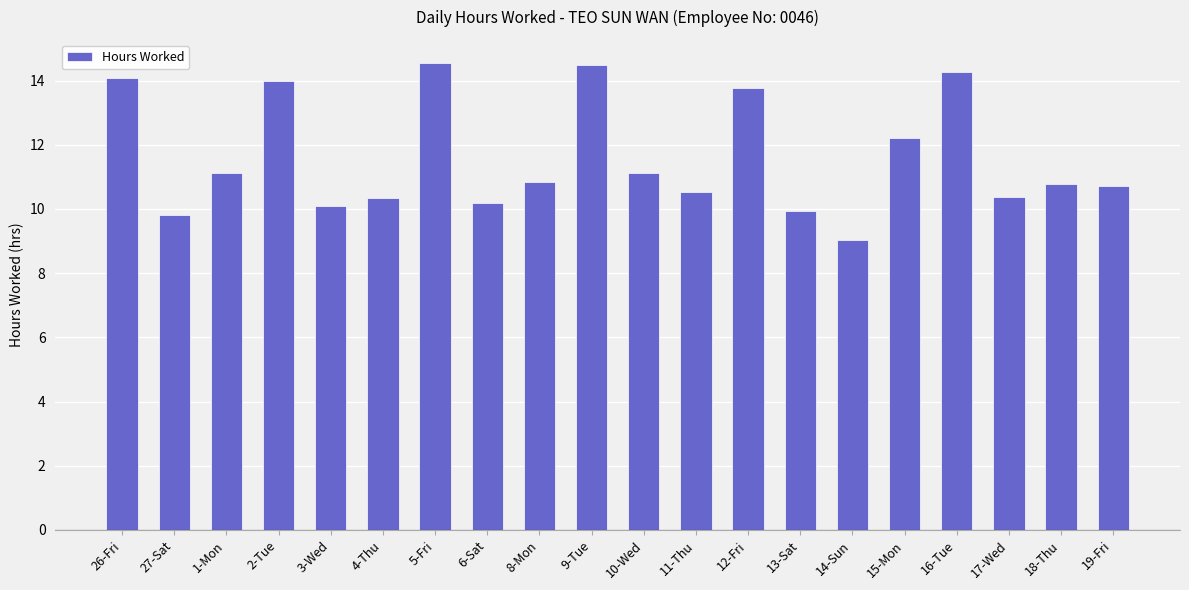

What is the greatest value displayed?

14.5